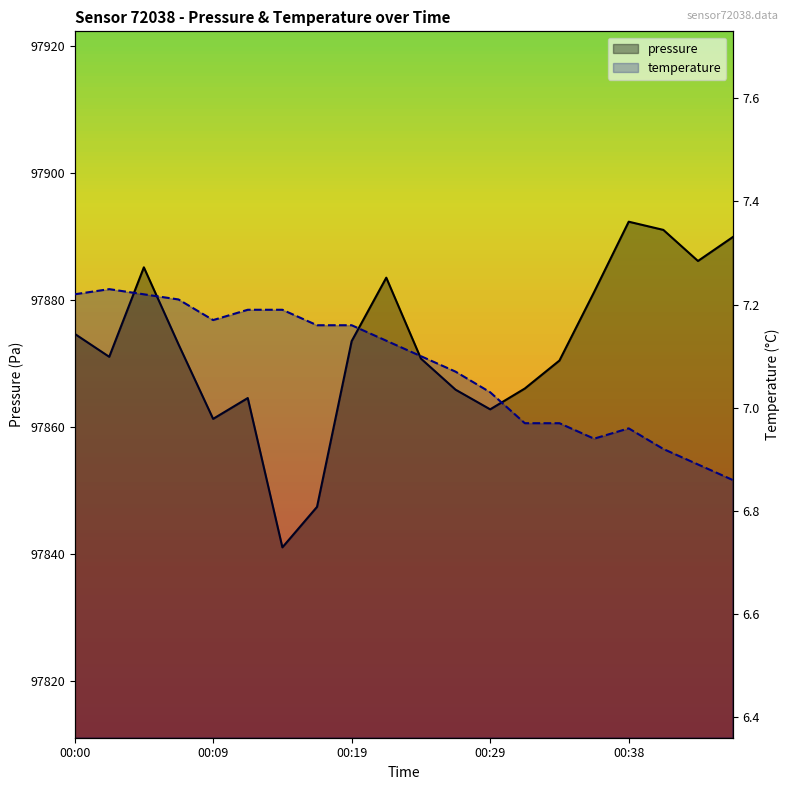

What is the spread (max minus min) of values at 18?

97879.3